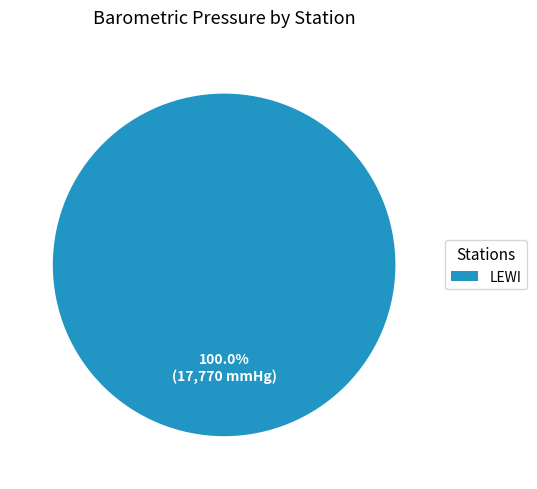

To the nearest percent, what percentage of the pie is LEWI?

100%